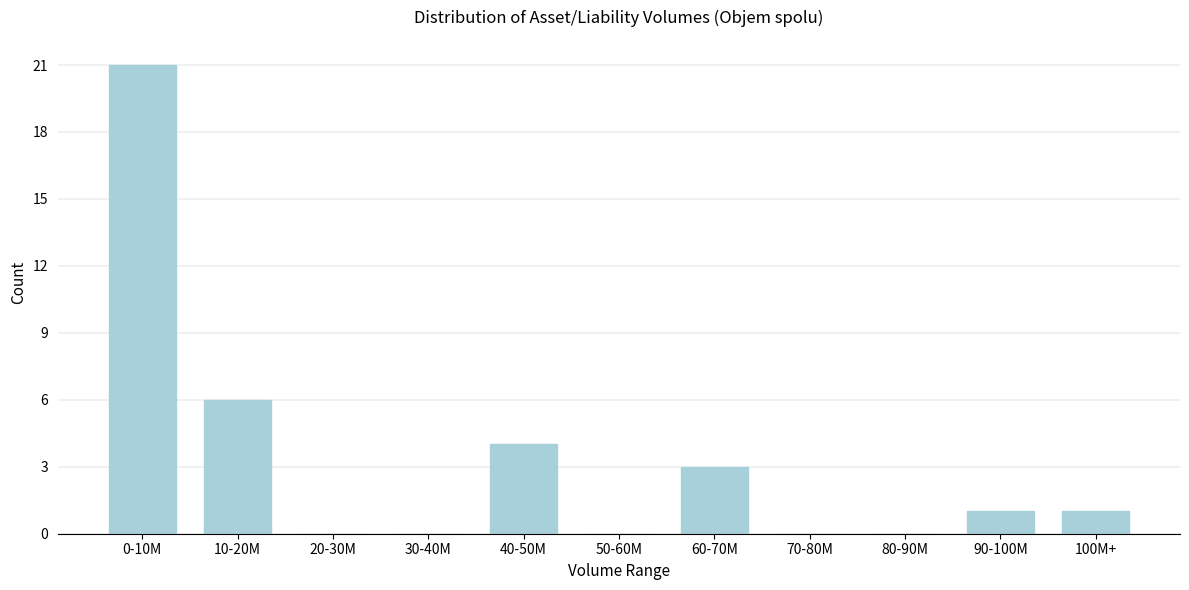

Reading left to right, transcribe all the data shown in this chart.

0-10M=21	10-20M=6	20-30M=0	30-40M=0	40-50M=4	50-60M=0	60-70M=3	70-80M=0	80-90M=0	90-100M=1	100M+=1